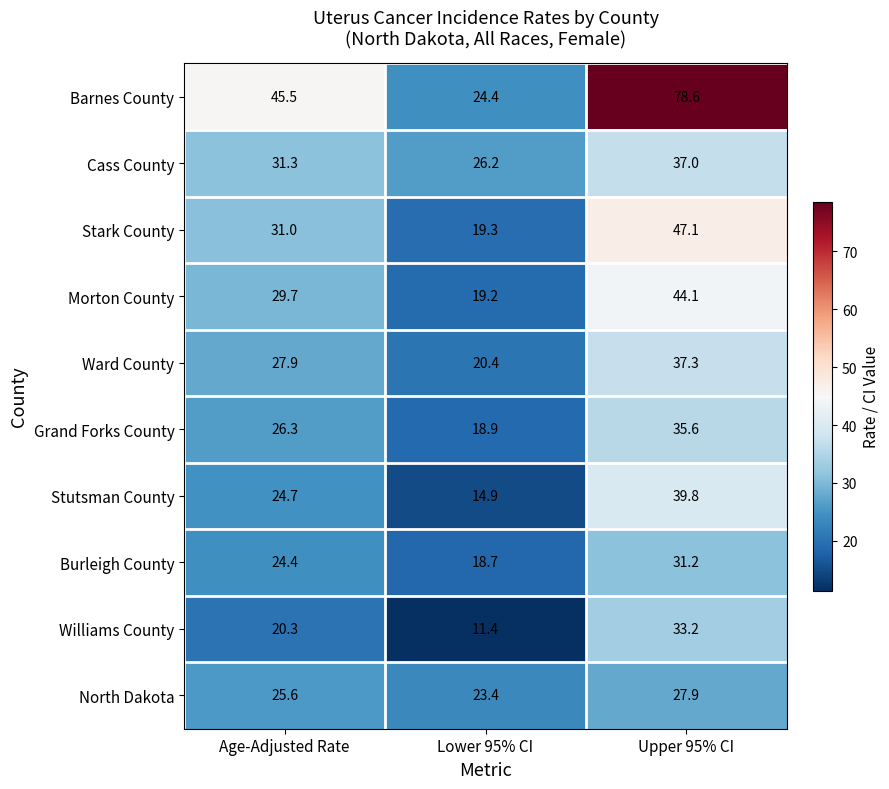

What is the average value of the Morton County series?

31.0